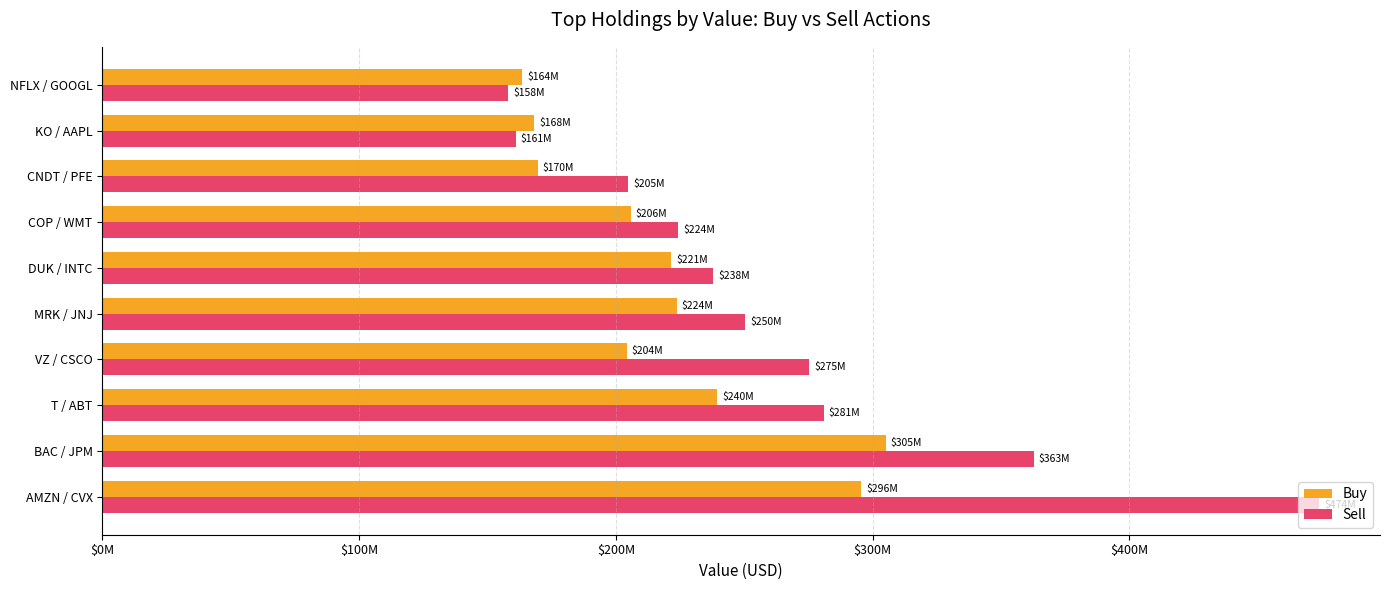

What is the greatest value displayed?

473968000